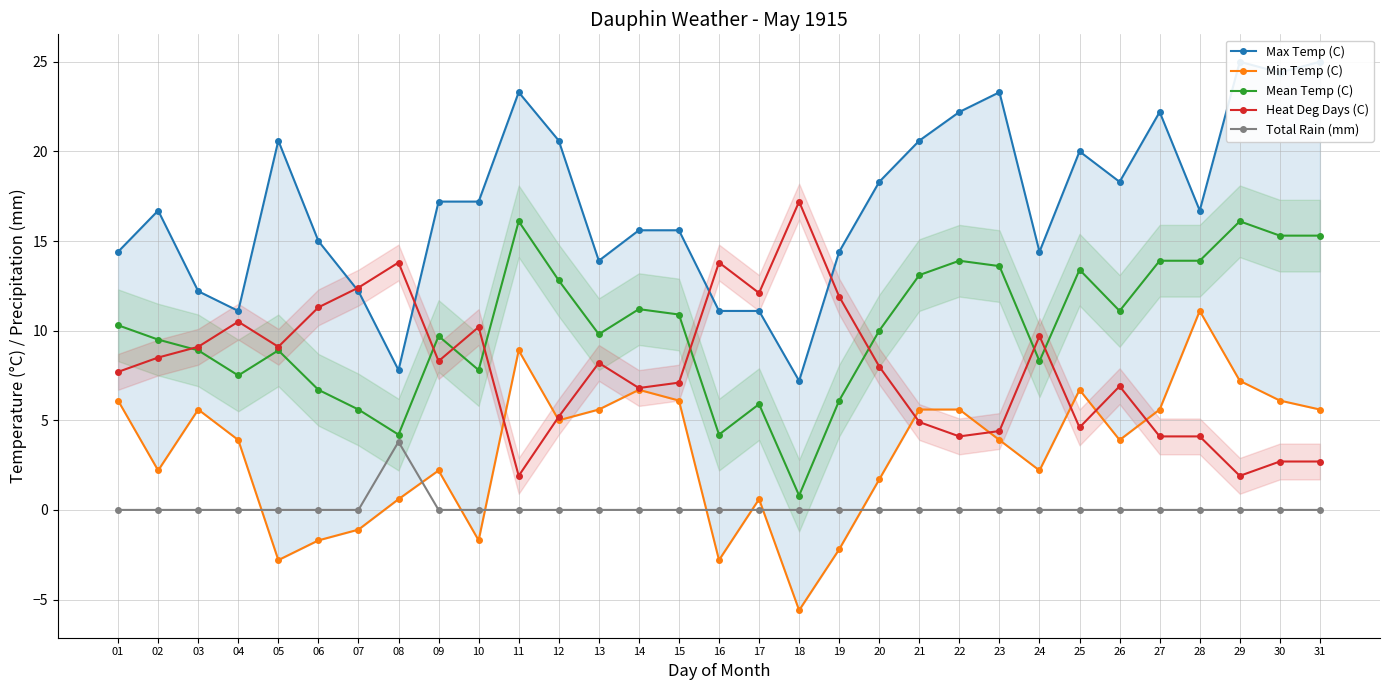

Is it true that Total Rain (mm) equals 0.0 at 09?

True